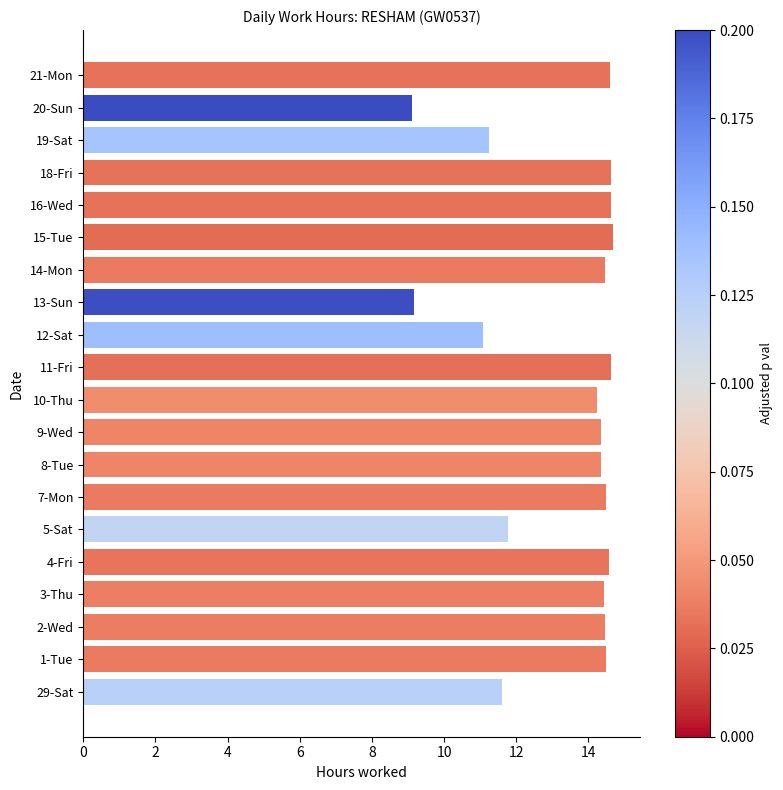

What is the difference between the values at 13-Sun and 11-Fri?

5.5